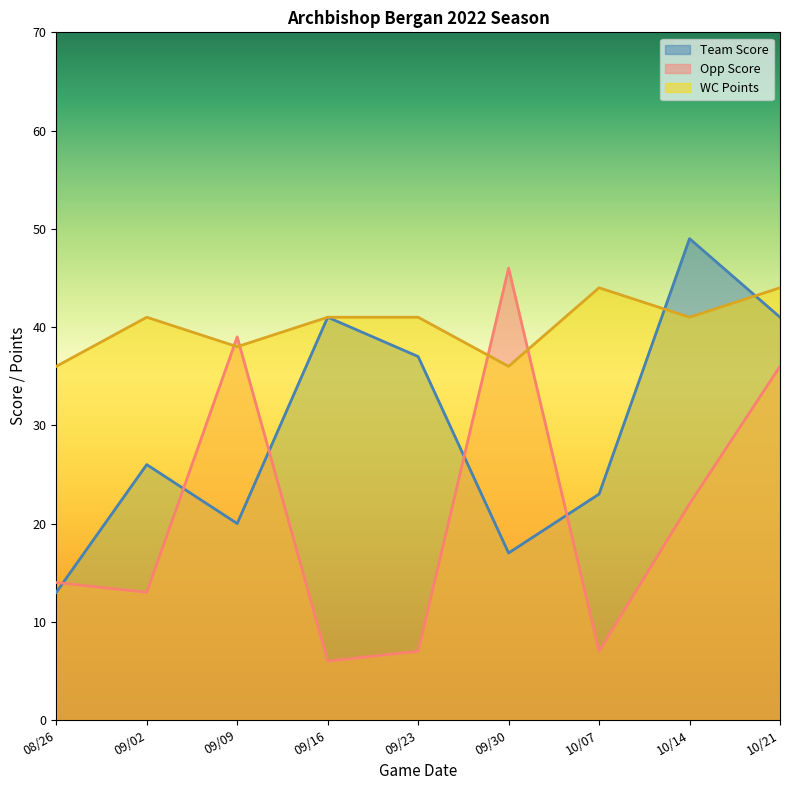

Reading left to right, extract all data points from this chart.

Team Score: 13	26	20	41	37	17	23	49	41
Opp Score: 14	13	39	6	7	46	7	22	36
WC Points: 36	41	38	41	41	36	44	41	44